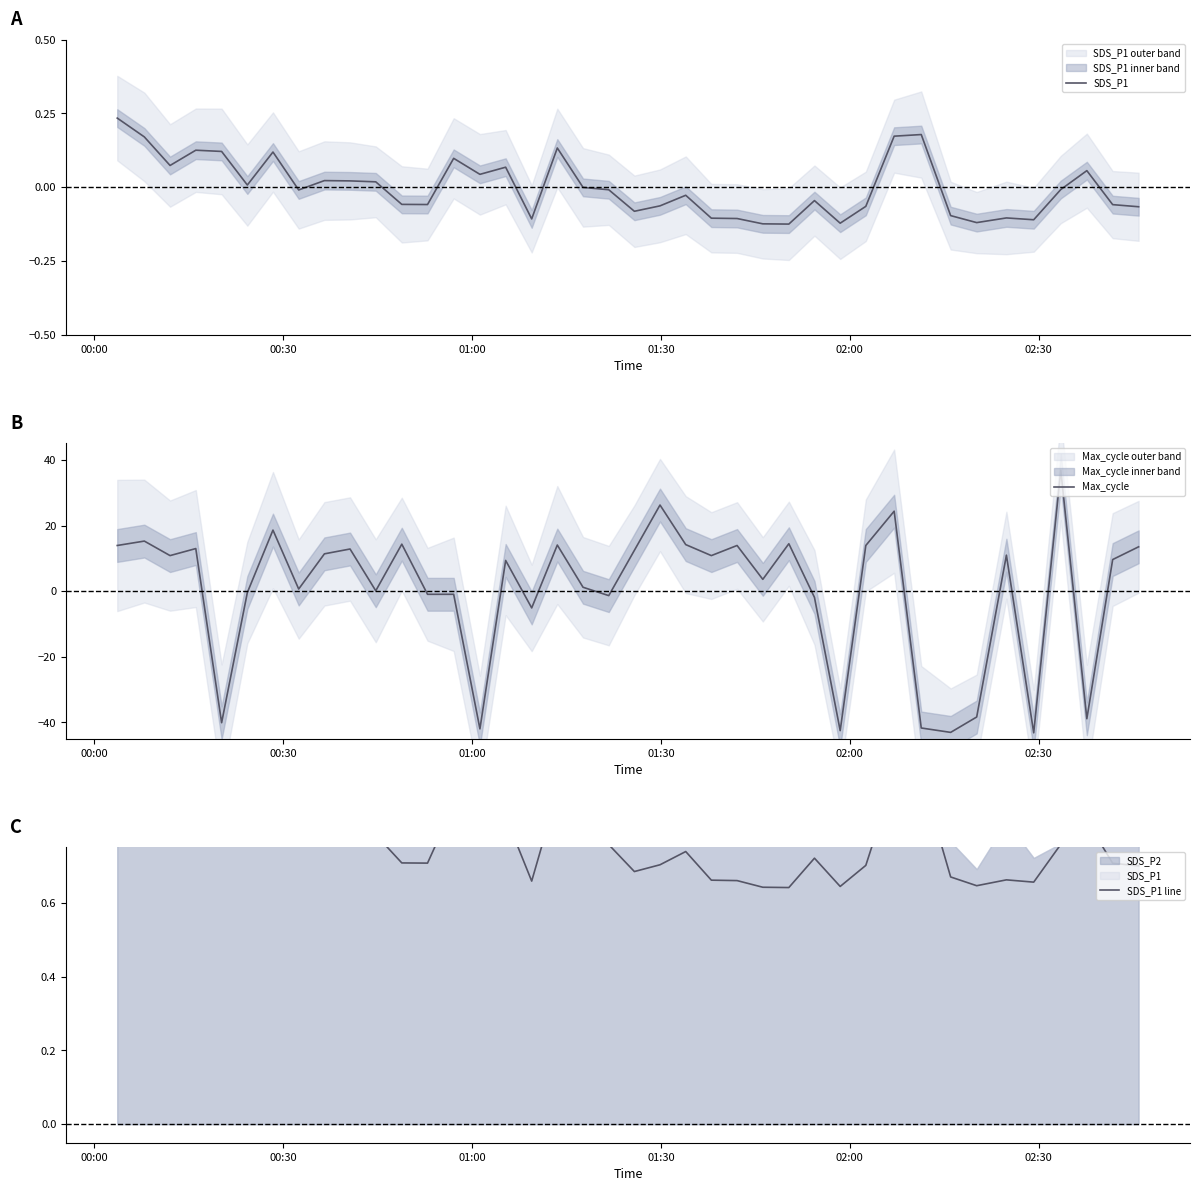

What is the lowest value of the Max_cycle series?

-43.2